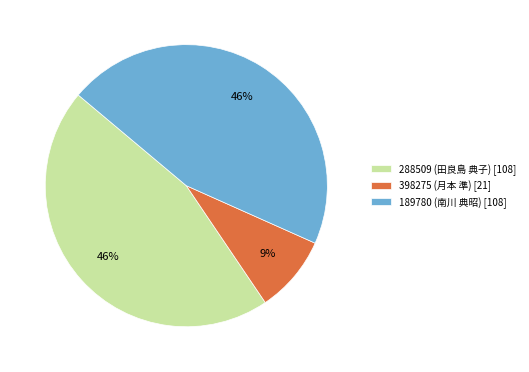

How many slices are in this pie chart?

3